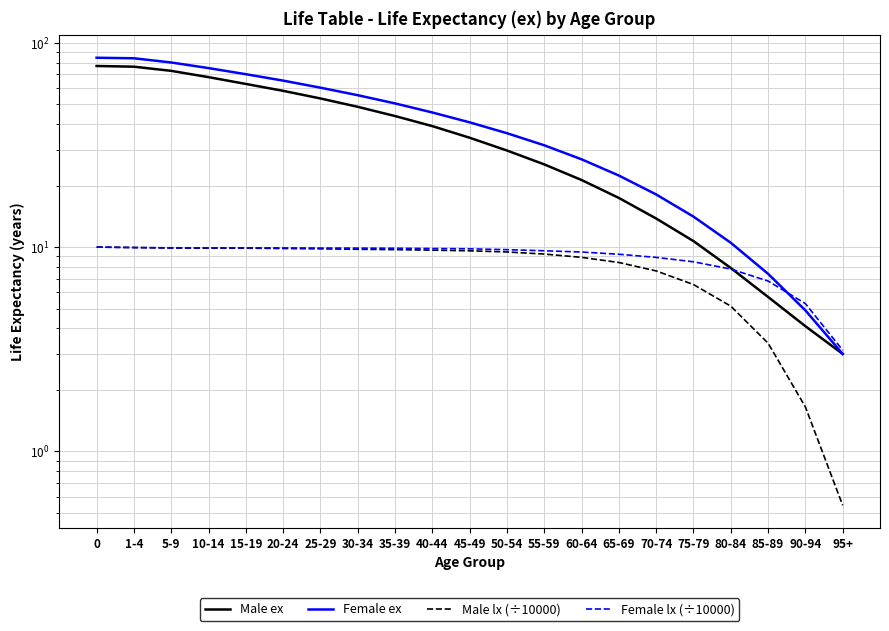

What are all the series names shown in the legend?

Male ex, Female ex, Male lx (÷10000), Female lx (÷10000)